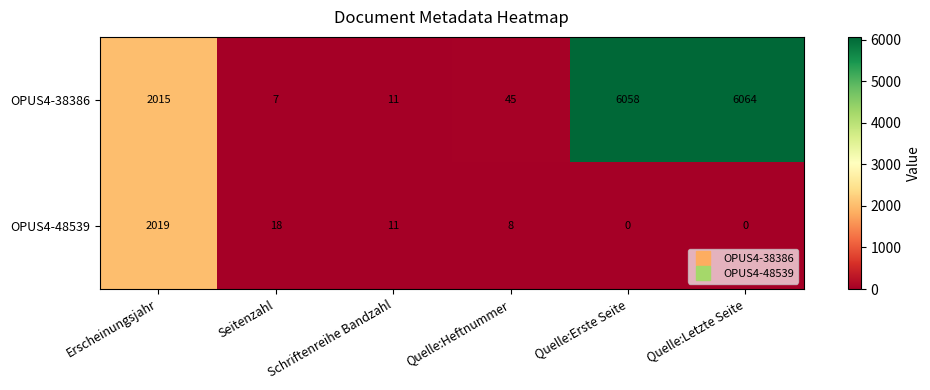

What is the difference between the second highest and minimum values in the OPUS4-38386 series?

6051